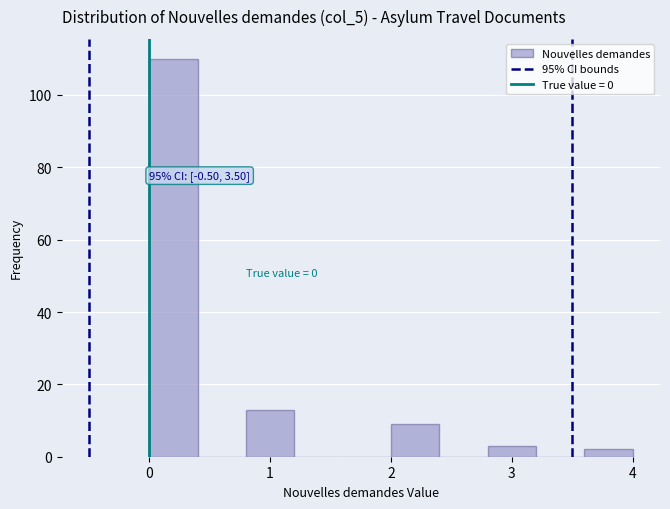

Over which range of the x-axis is the bar tallest?

0.0 to 0.4